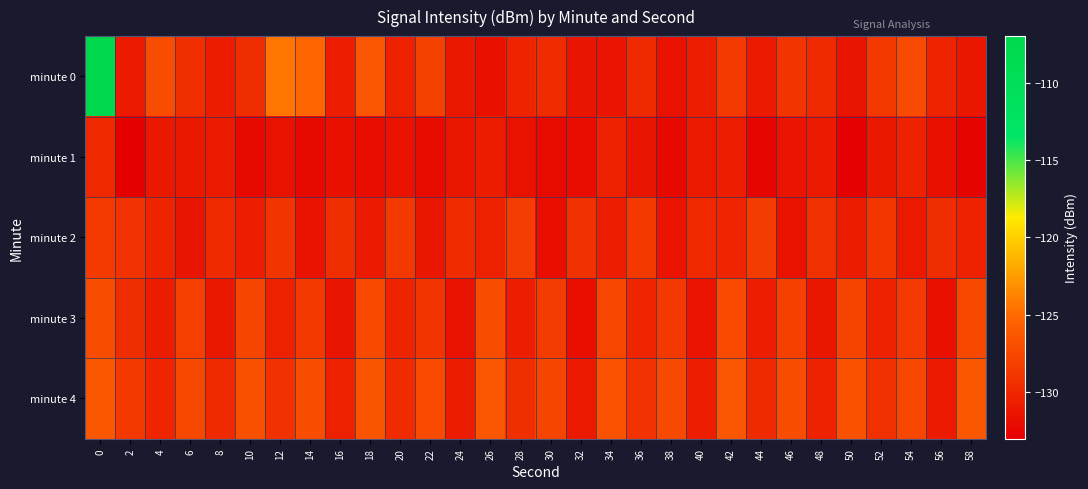

What is the greatest value displayed?

-107.3